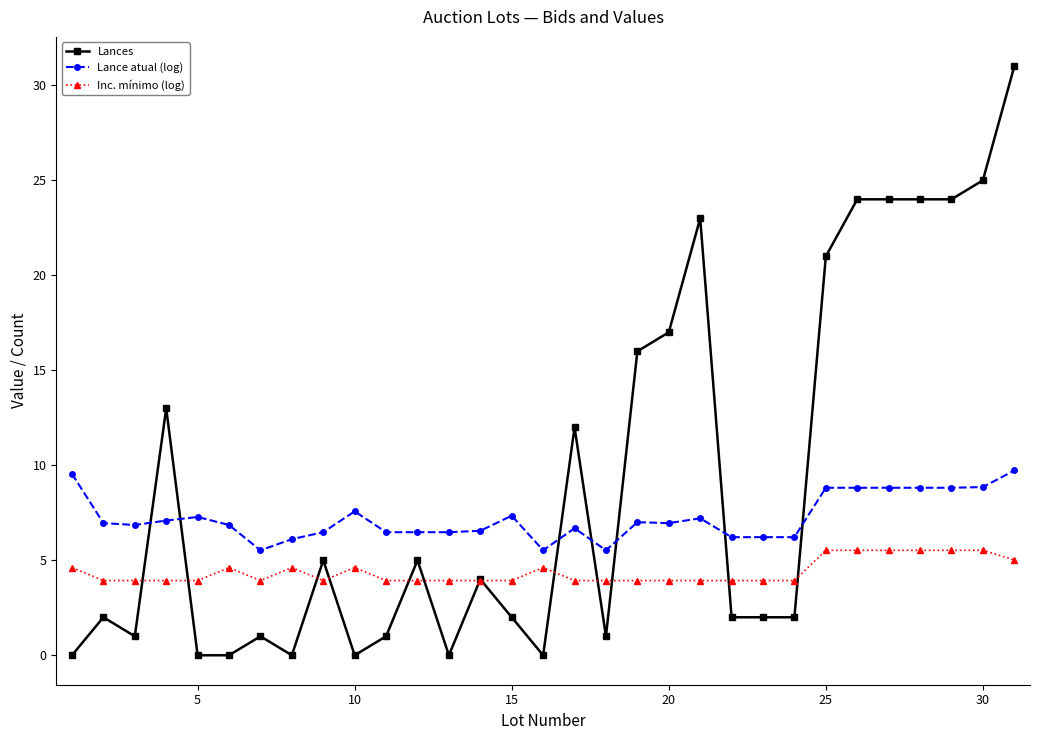

List the series in order of their overall mean, lowest first.

Inc. mínimo (log), Lance atual (log), Lances